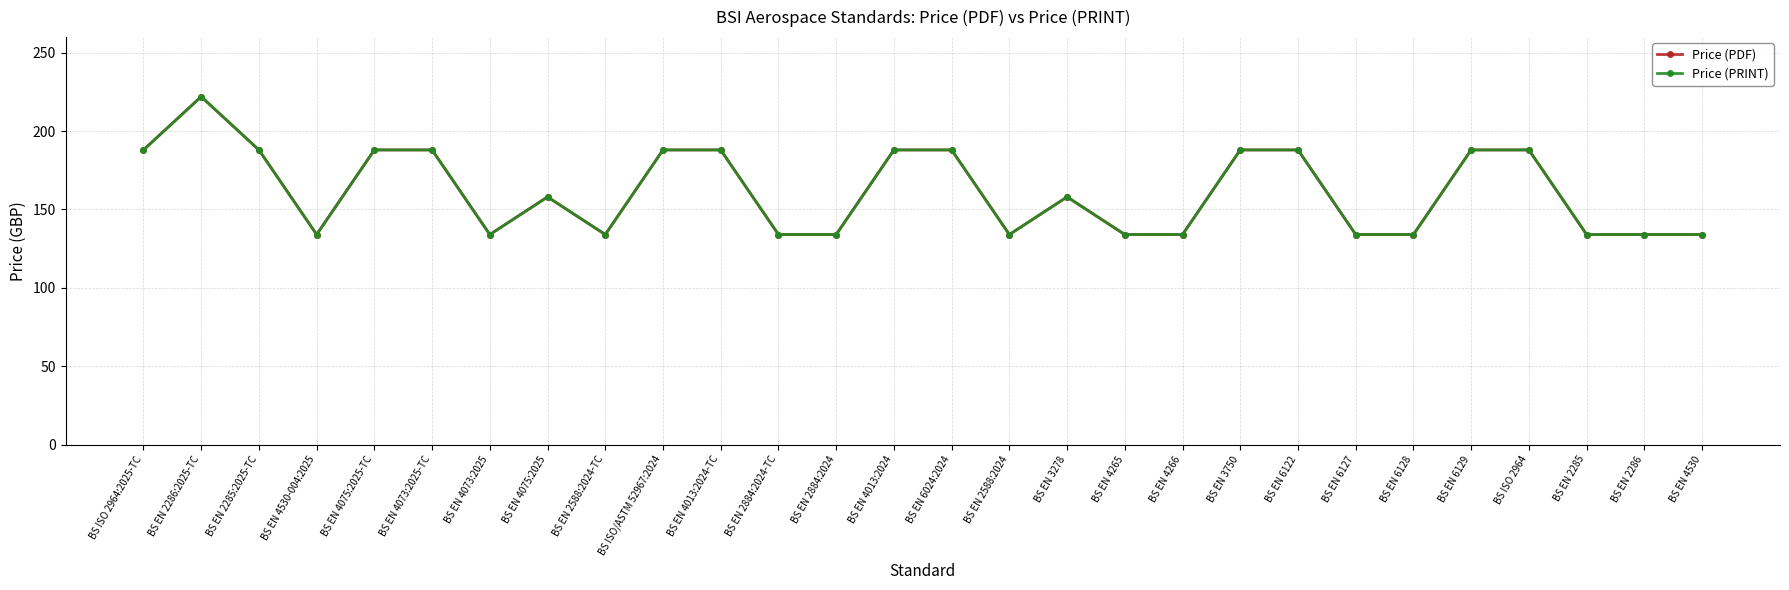

Reading left to right, extract all data points from this chart.

Price (PDF): 188	222	188	134	188	188	134	158	134	188	188	134	134	188	188	134	158	134	134	188	188	134	134	188	188	134	134	134
Price (PRINT): 188	222	188	134	188	188	134	158	134	188	188	134	134	188	188	134	158	134	134	188	188	134	134	188	188	134	134	134